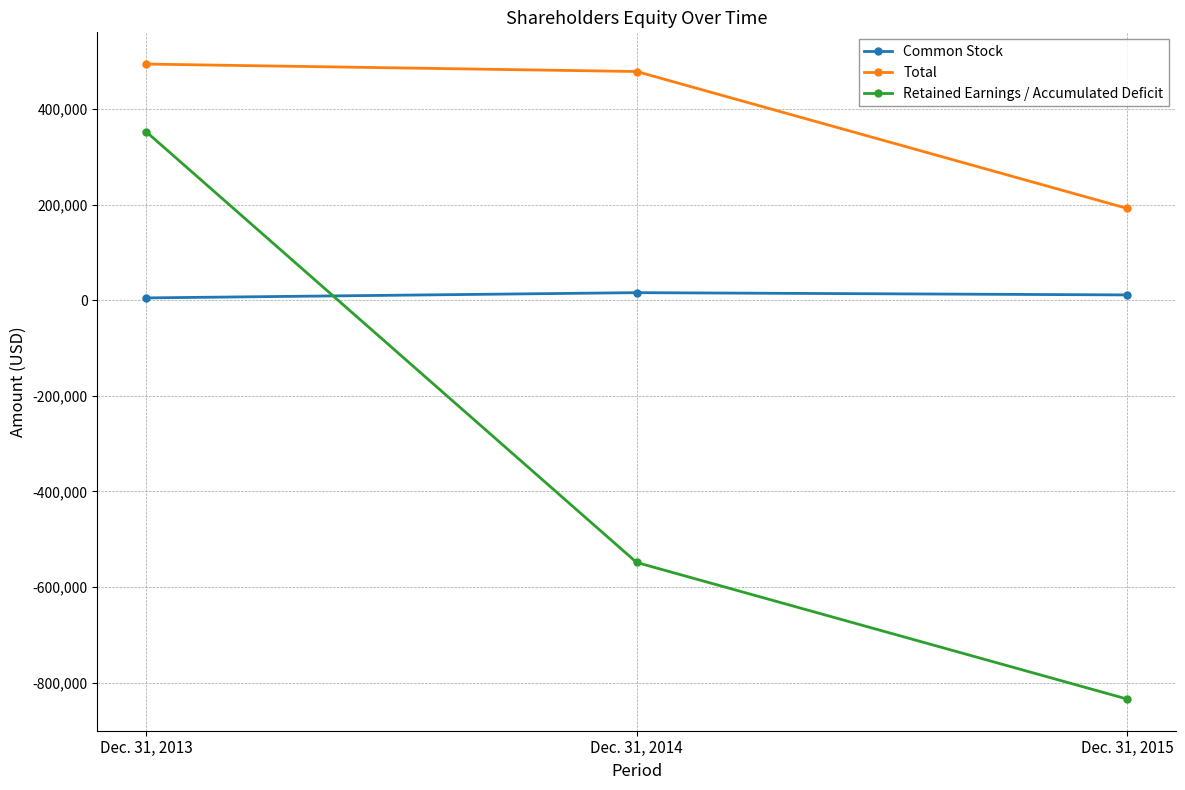

What is the total value across all series at Dec. 31, 2015?

-630763